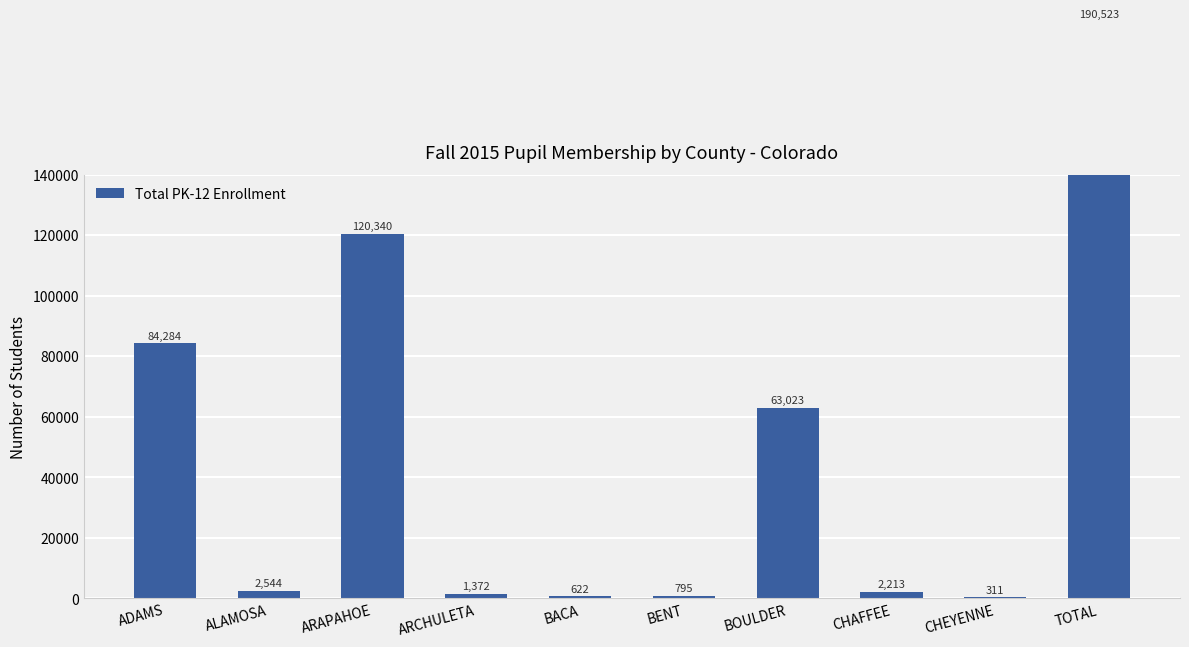

At which category does the chart reach its minimum across all series?

CHEYENNE